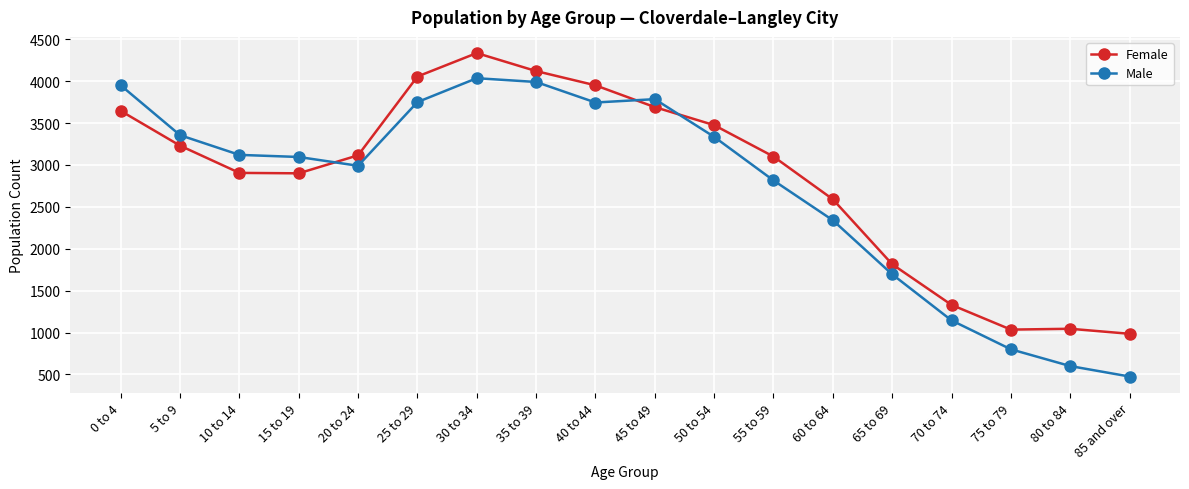

What position from the left is 45 to 49?

10